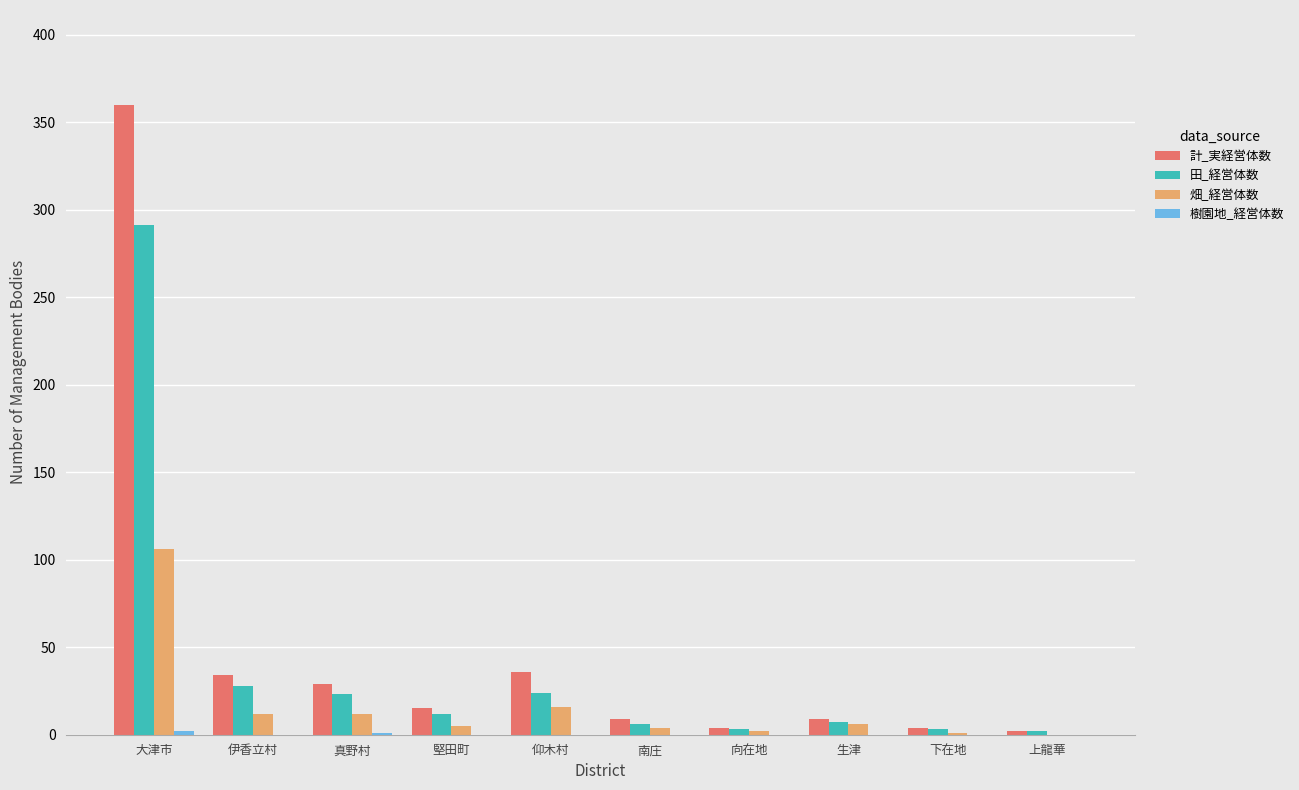

What is the greatest value displayed?

360